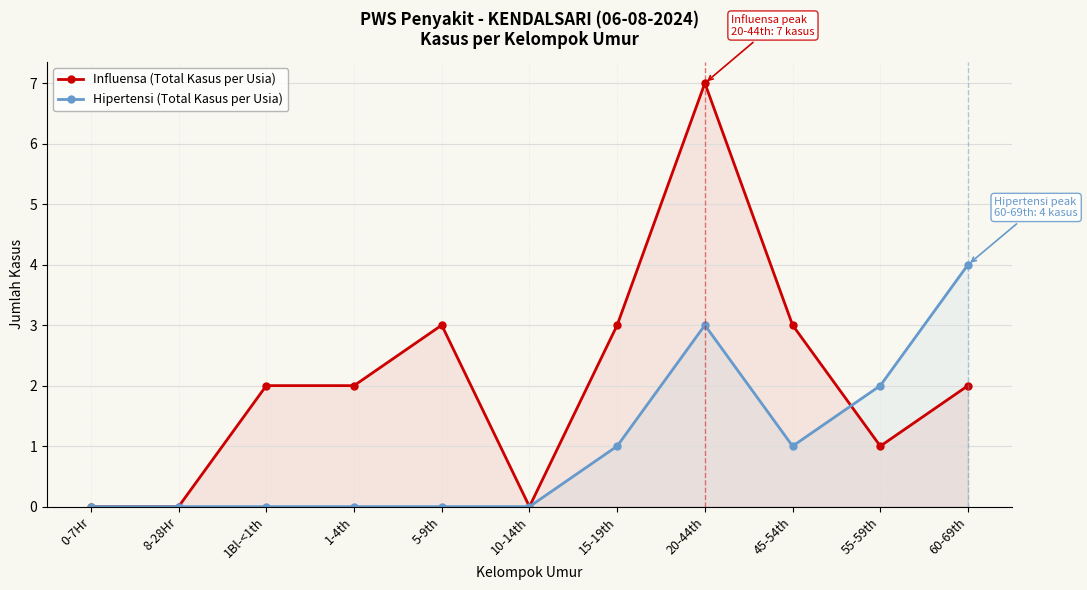

At which label does Influensa (Total Kasus per Usia) reach its minimum?

0-7Hr